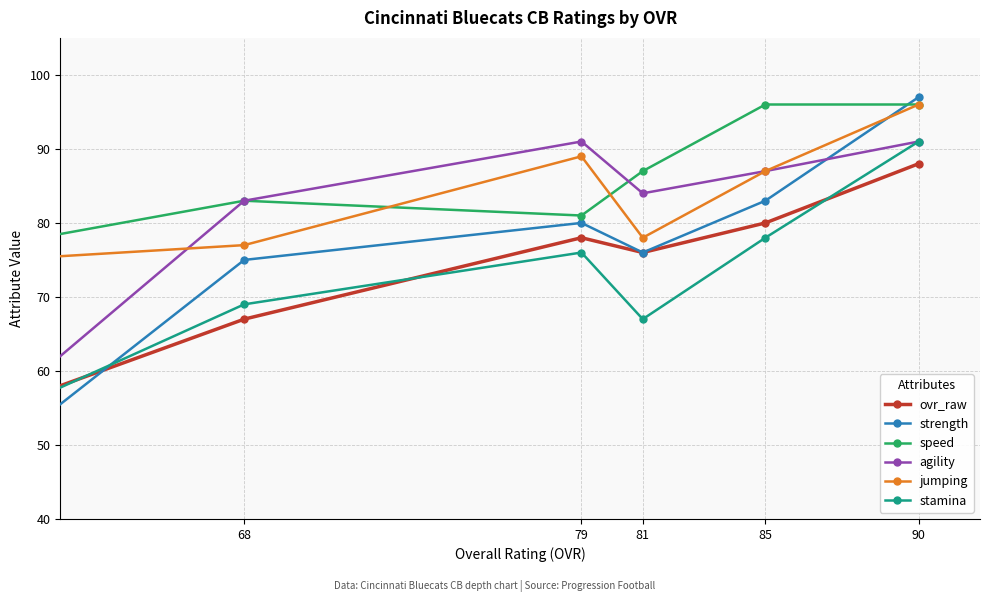

What is the total value across all series at 90?

559